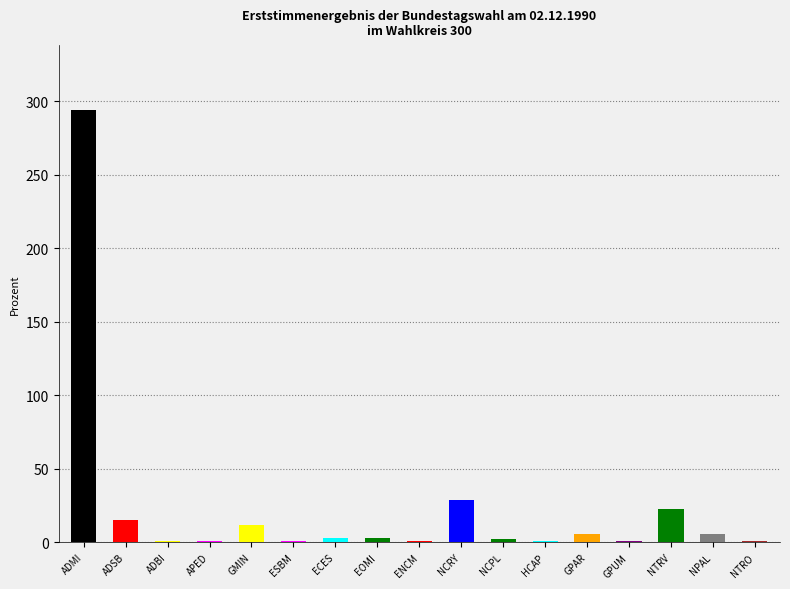

What is the label of the 7th bar from the left?

ECES